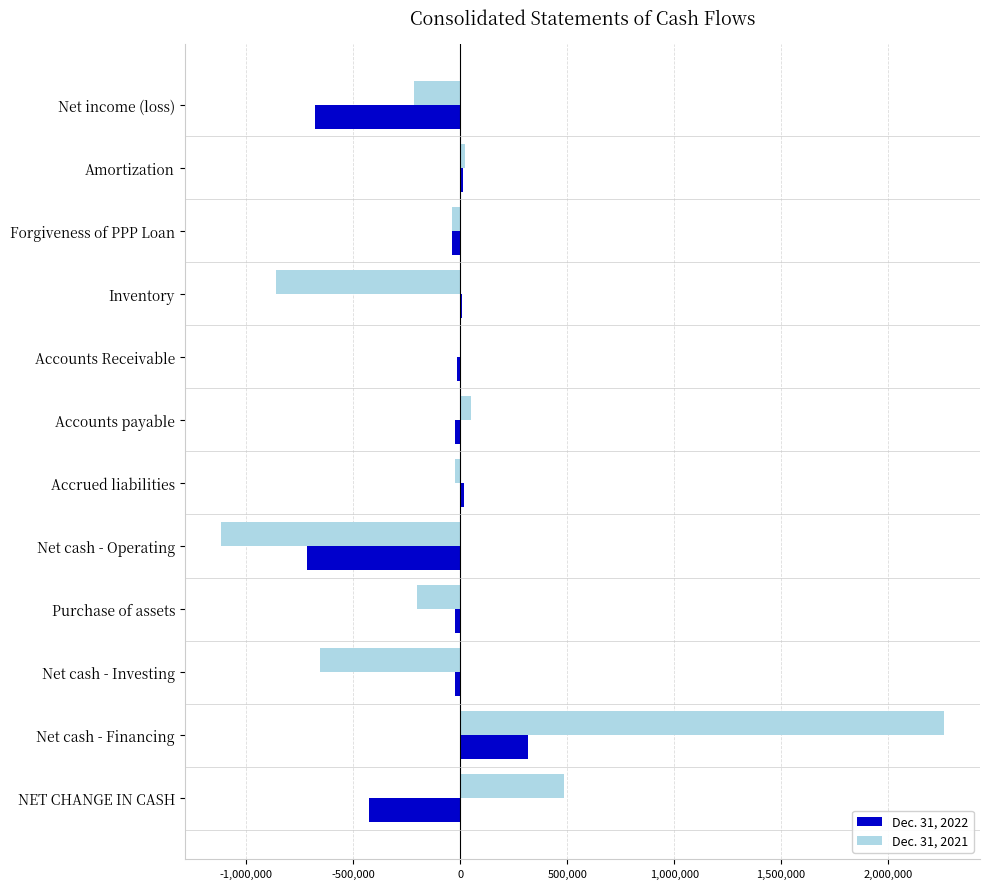

What is the total value across all series at NET CHANGE IN CASH?

56675